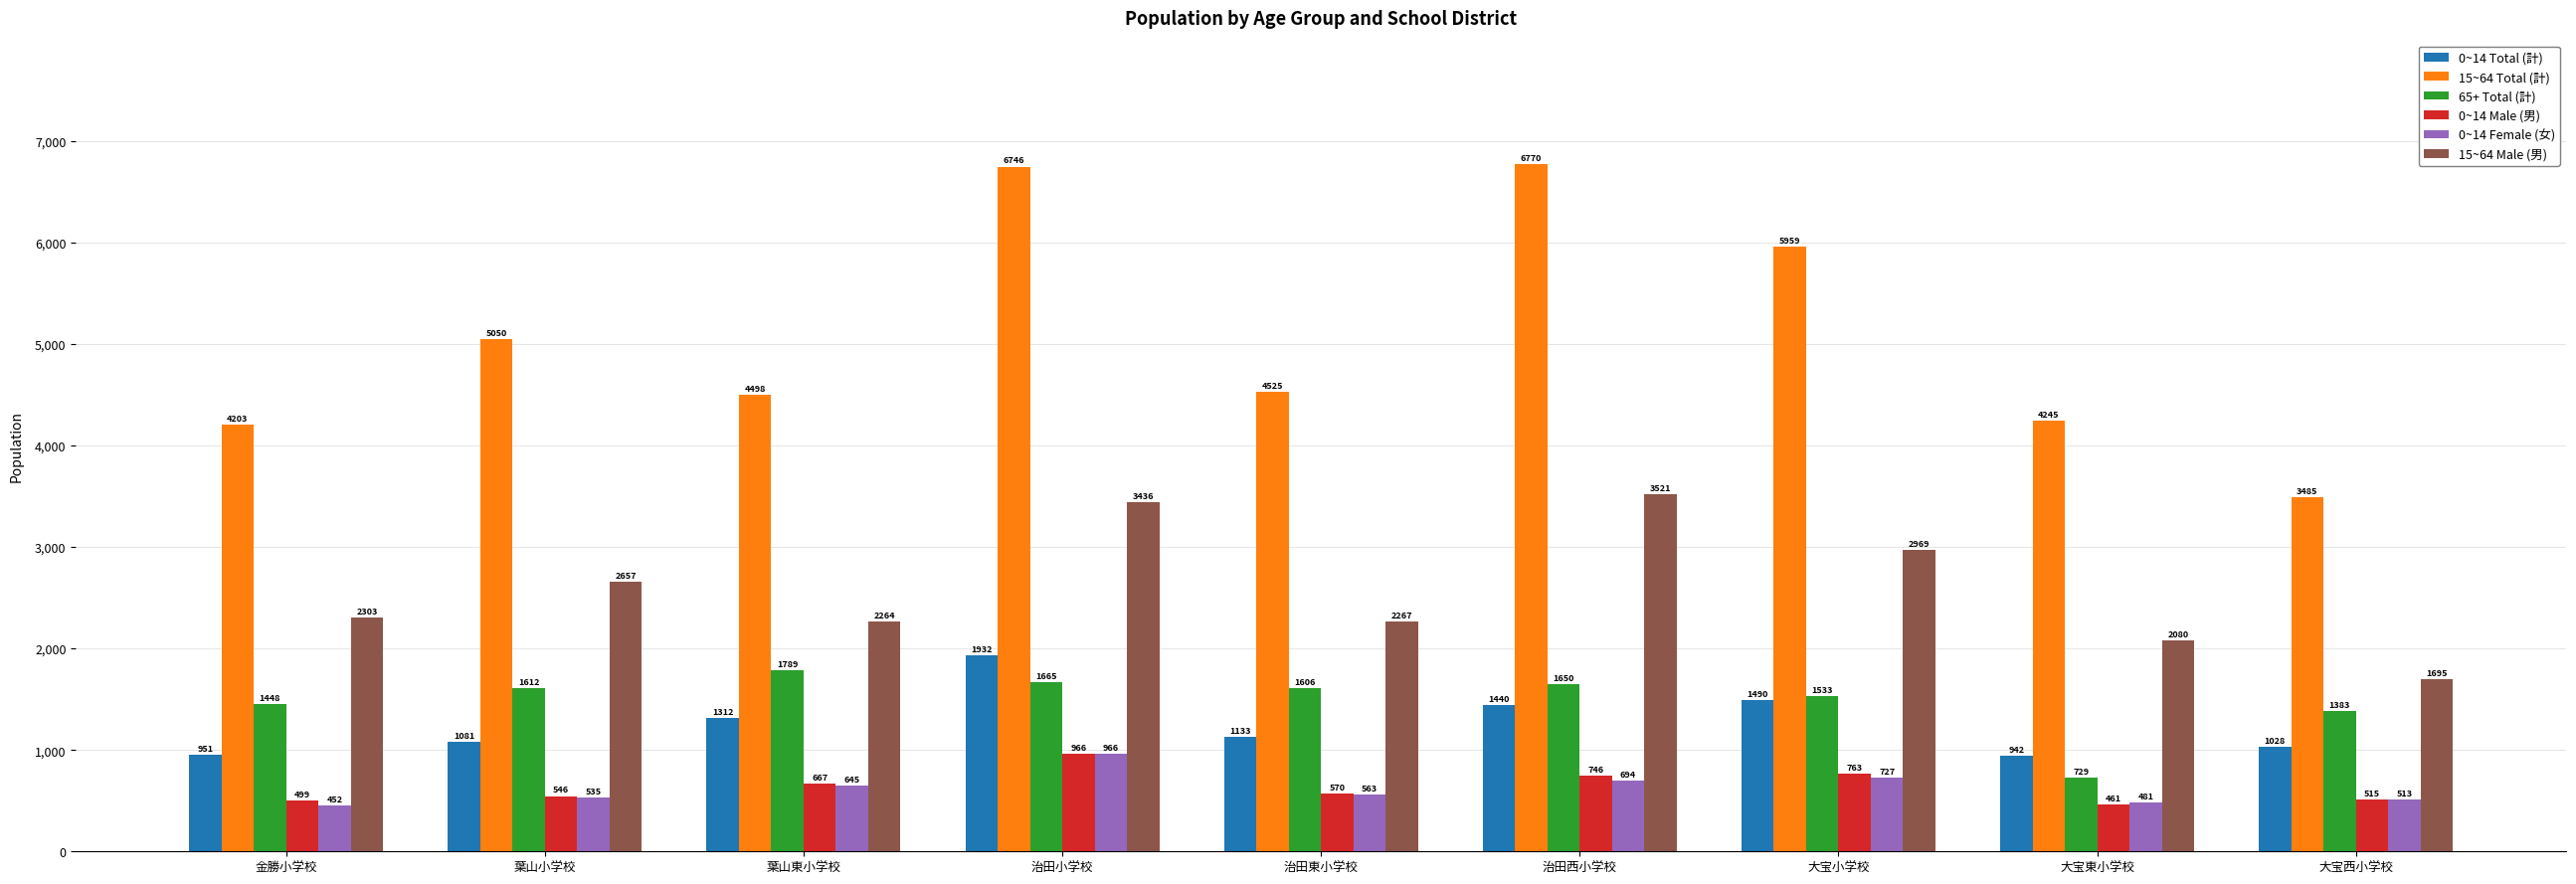

Between 金勝小学校 and 大宝西小学校, which series saw the biggest shift?

15~64 Total (計)